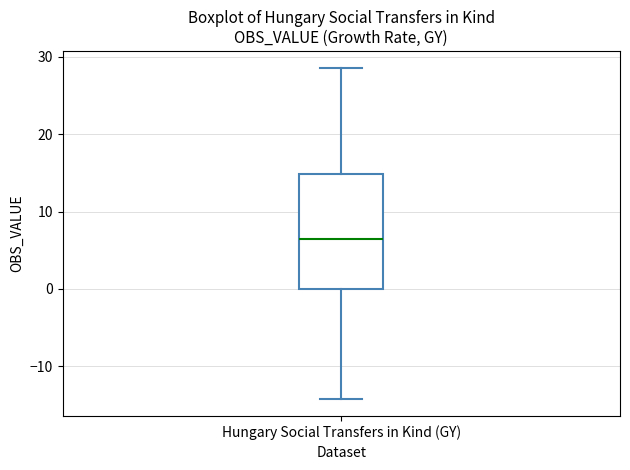

Read this box plot against the y-axis: the position of the median line, the range covered by the box, and the ends of both whiskers. The values are not printed on the chart, so give them approximately, as read against the axis.

median 6, box 0 to 15, whiskers -14 to 29